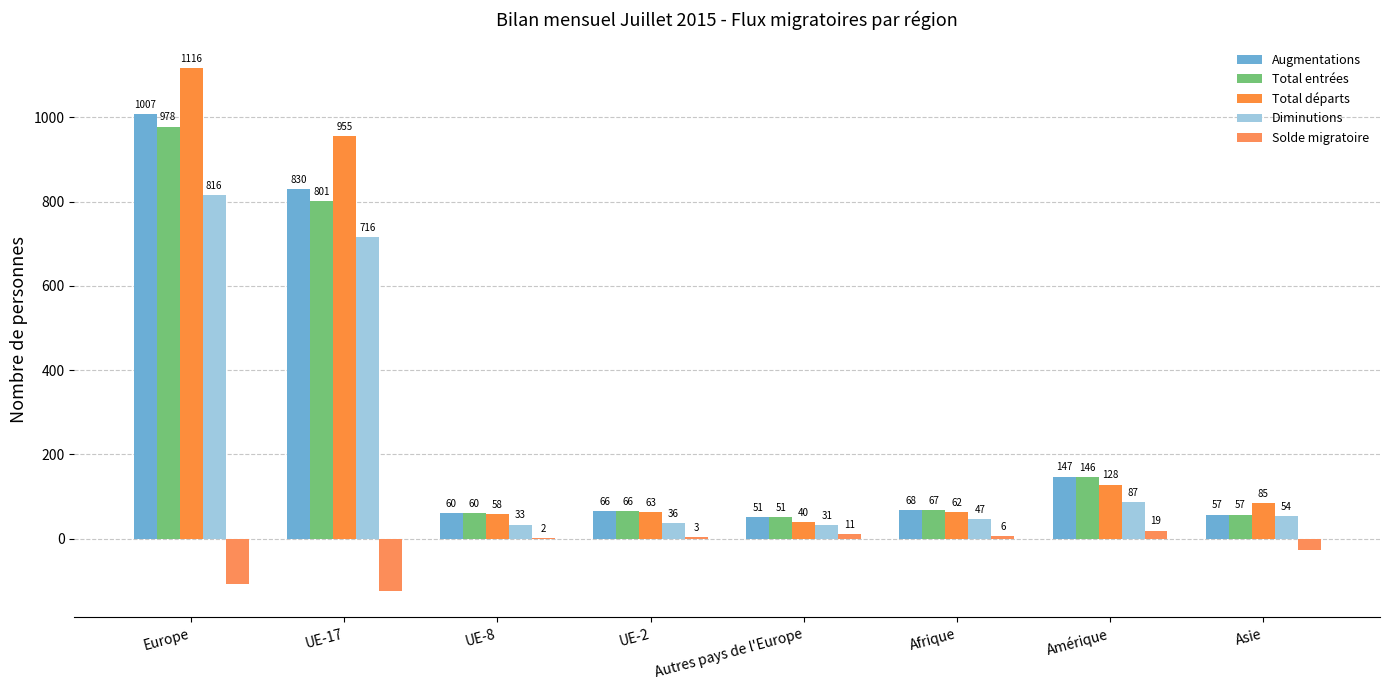

What is the difference between the maximum and minimum values in the Diminutions series?

785